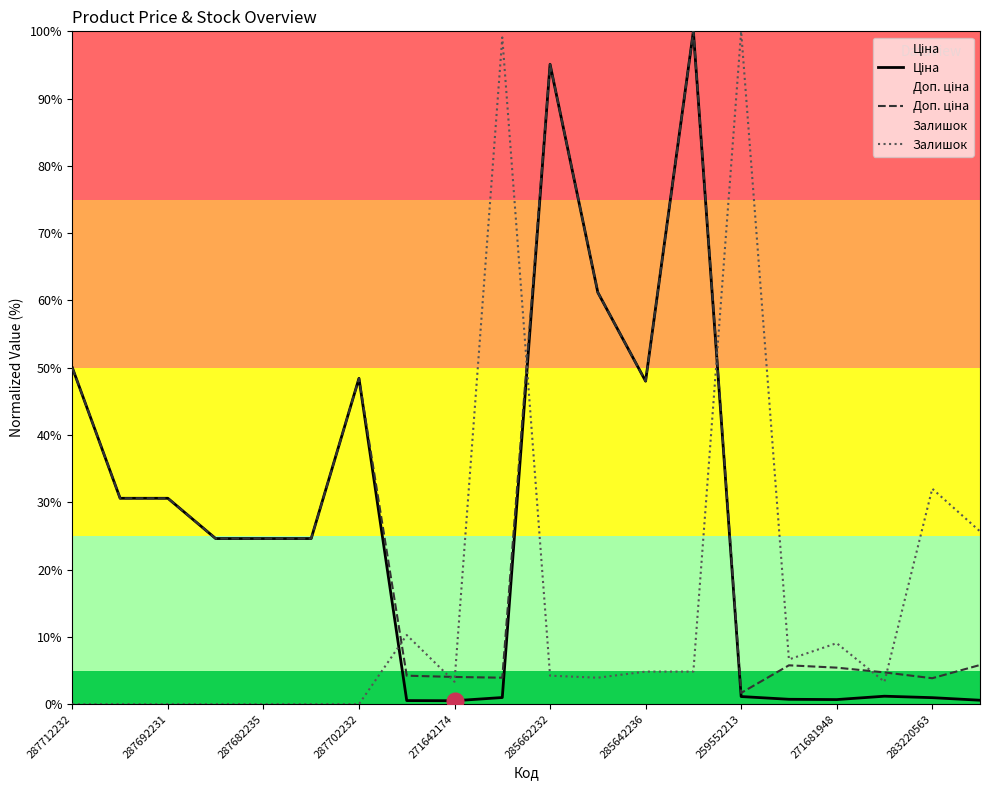

How many interior local valleys does the Залишок series have?

4